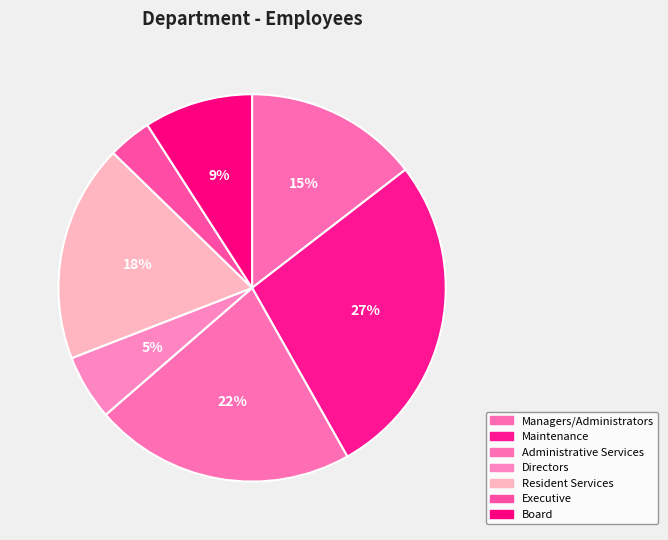

The Maintenance slice represents 33% of the pie. True or false?

False